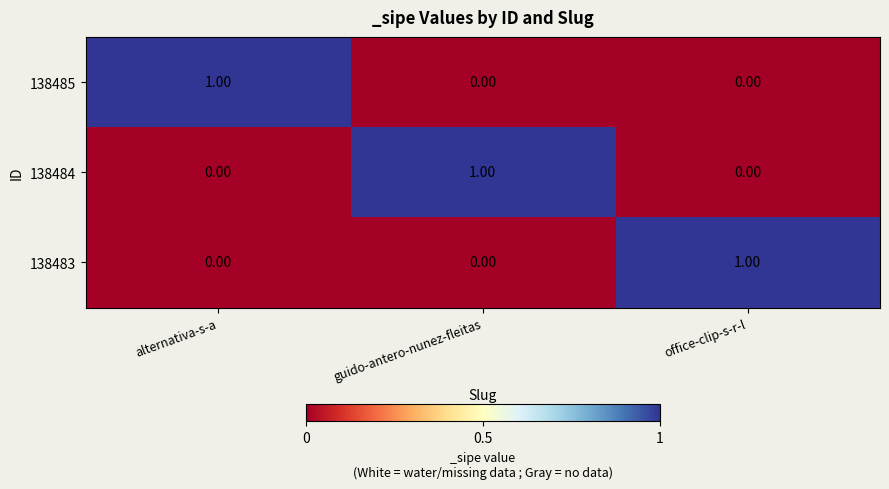

Is the value of 138485 at alternativa-s-a greater than the value of 138483 at guido-antero-nunez-fleitas?

Yes